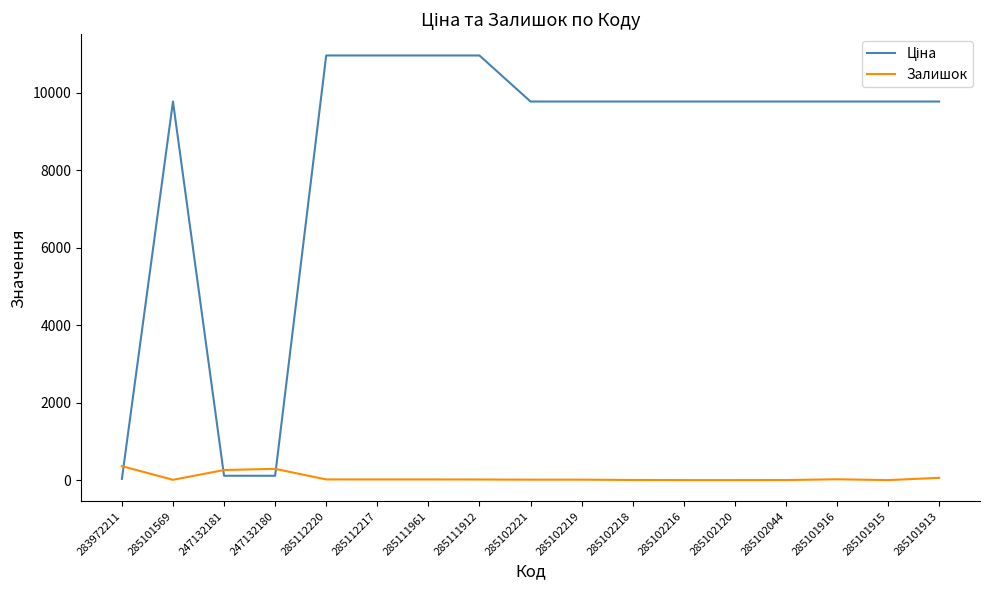

What is the difference between the maximum and minimum values in the Залишок series?

360.0